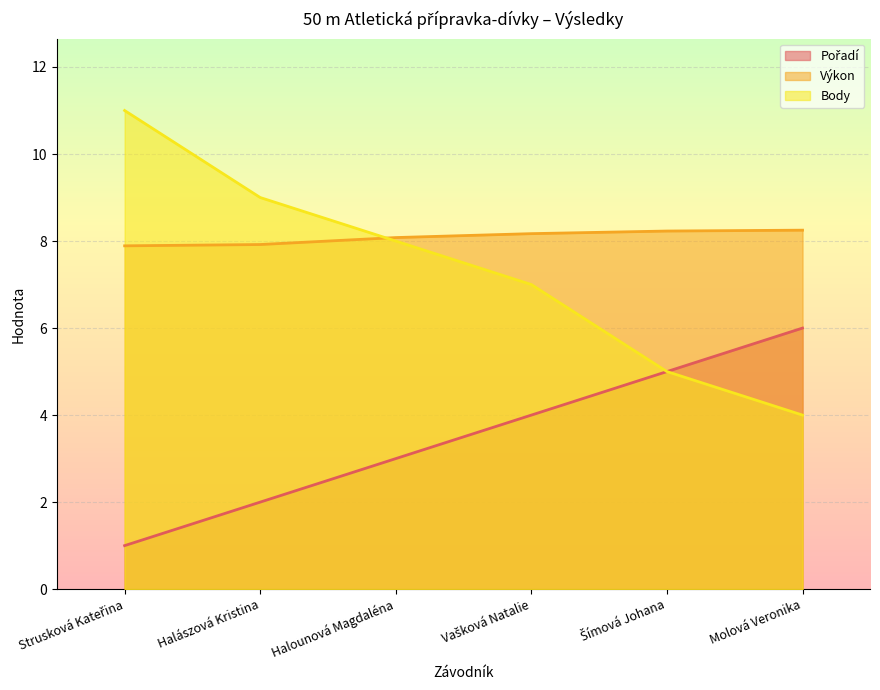

How many categories are shown in the chart?

6